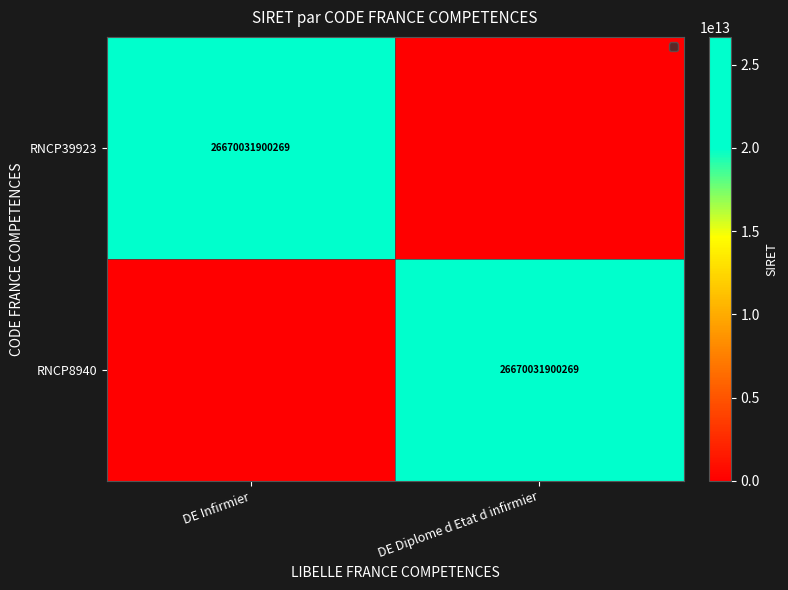

Is it true that RNCP8940 equals 26670031900269 at DE Diplome d Etat d infirmier?

True